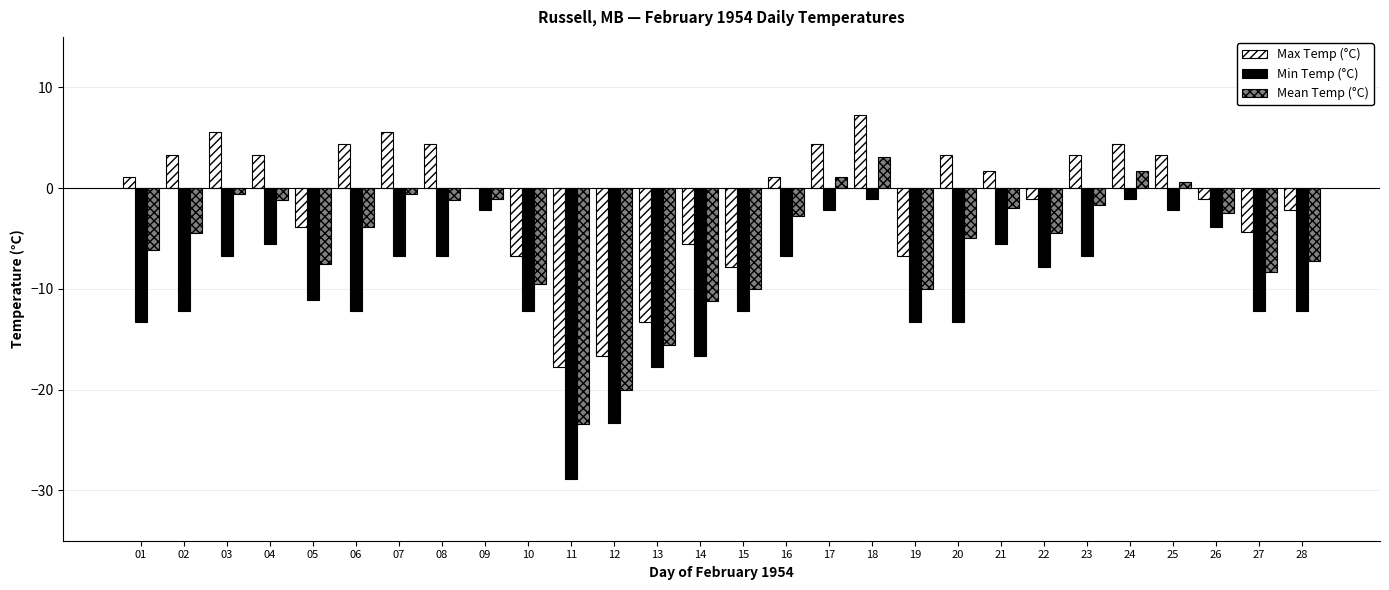

Which series has the widest spread of values?

Min Temp (°C)